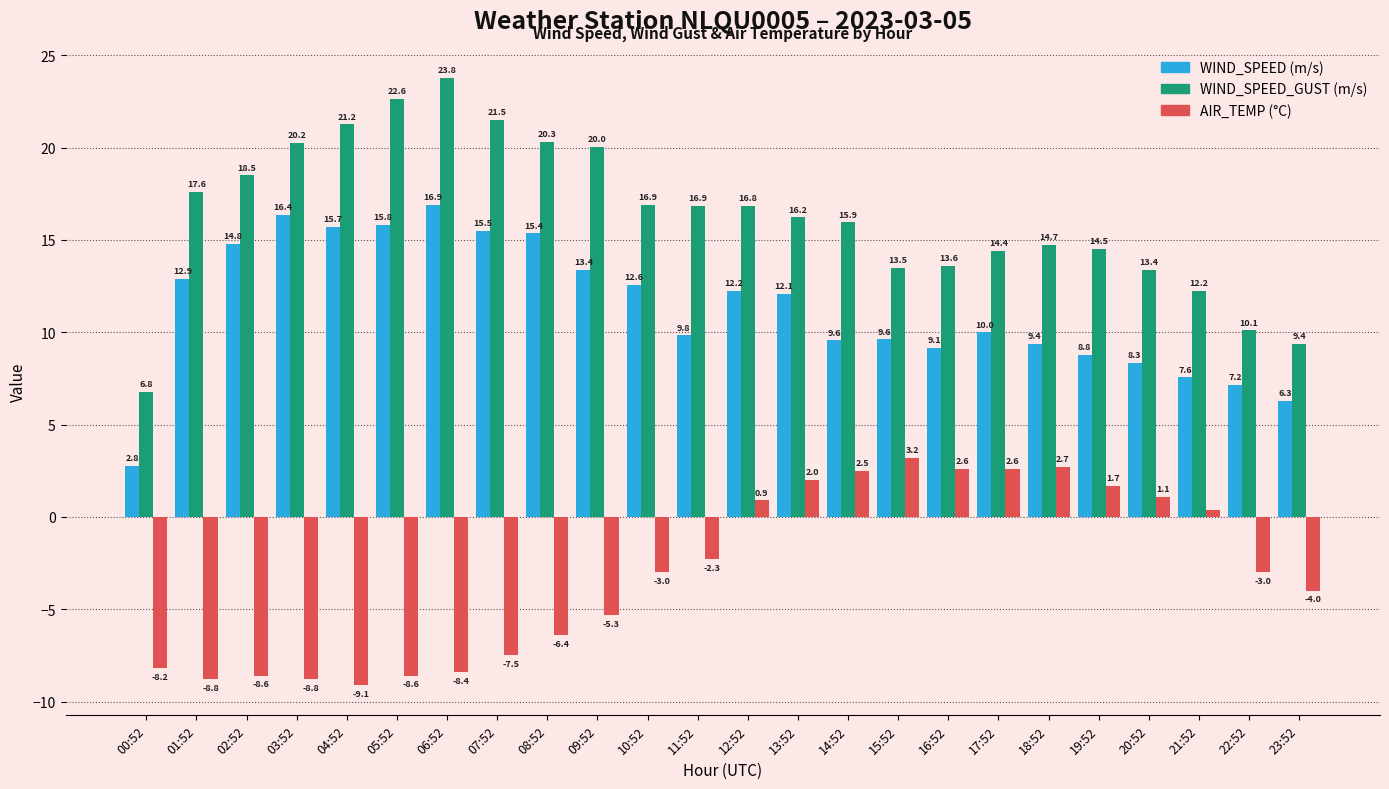

Which category has the lowest value across all series?

04:52